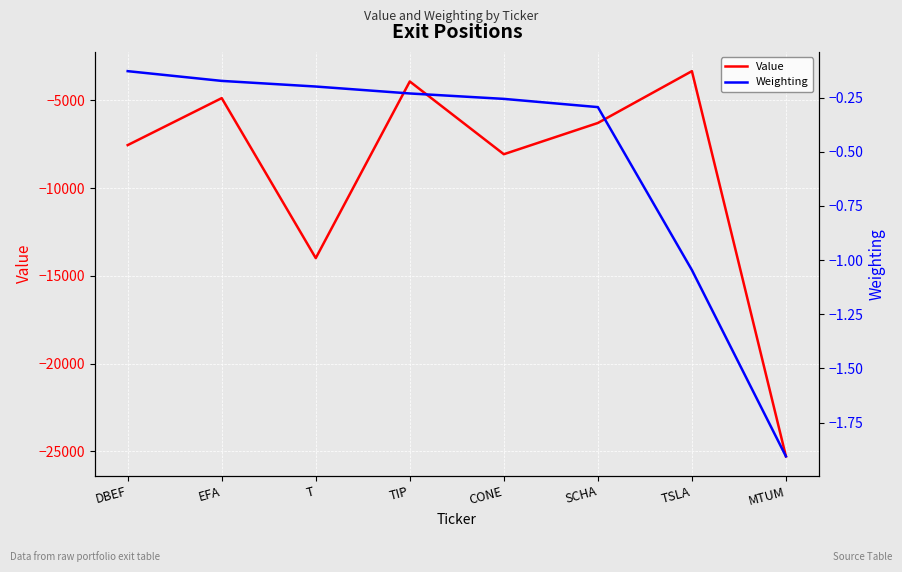

What is the label of the 7th point from the left?

TSLA